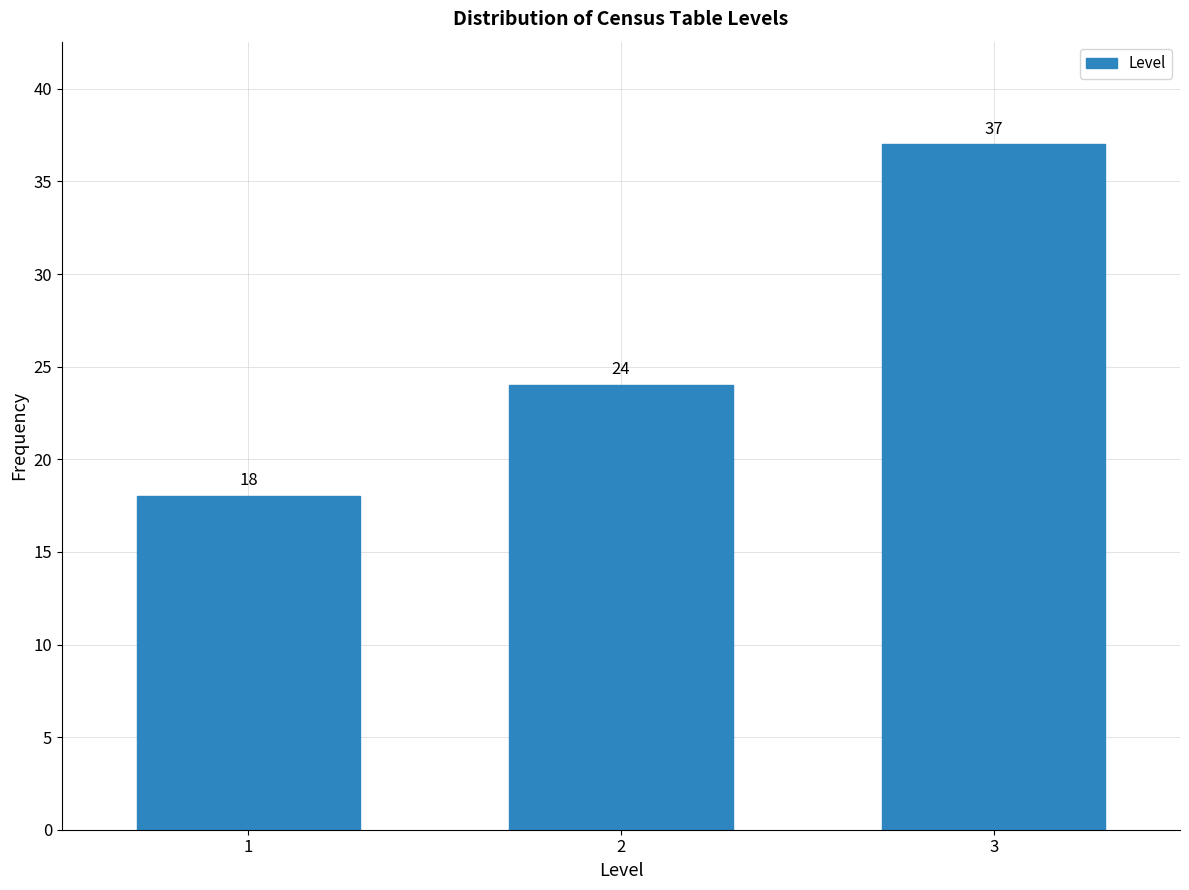

Reading left to right, transcribe all the data shown in this chart.

1=18	2=24	3=37